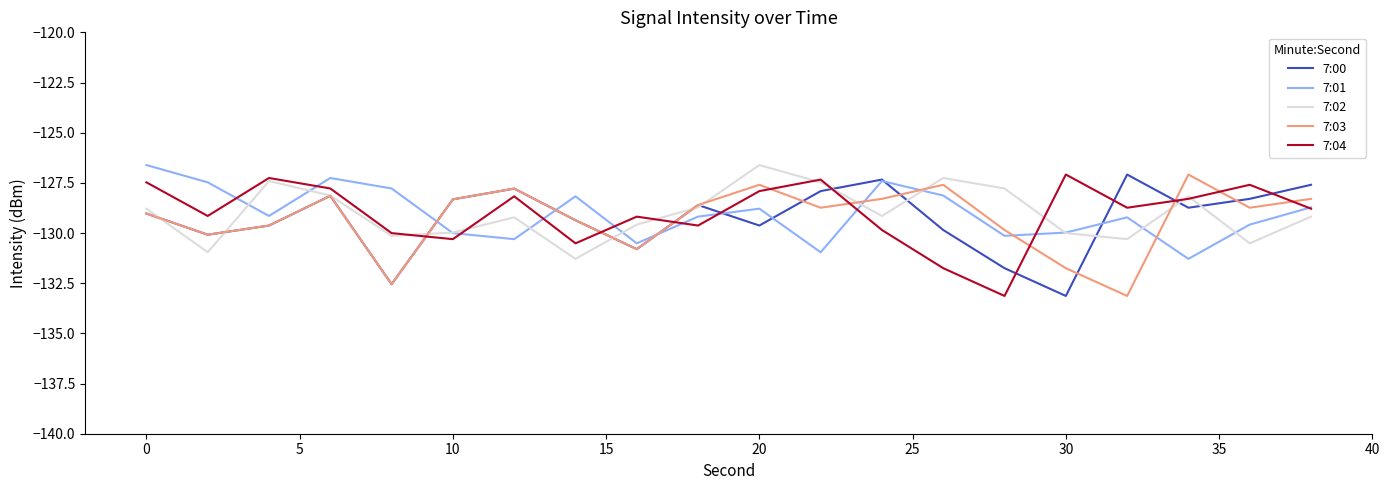

True or false: 7:03 and 7:04 cross at least once.

True